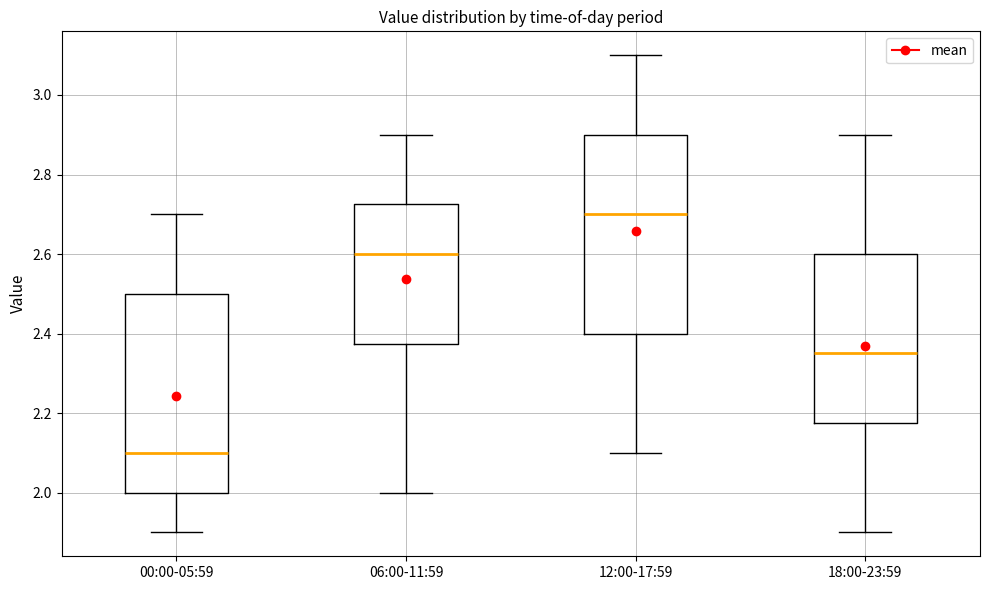

Reading left to right, transcribe this box plot: for each box, give where its median line is, the range the box spans, and where its two whiskers end, as read against the y-axis. The values are not printed on the chart, so give them approximately, as read against the axis.

00:00-05:59: median 2.10, box 2.00 to 2.50, whiskers 1.90 to 2.70
06:00-11:59: median 2.60, box 2.38 to 2.72, whiskers 2.00 to 2.90
12:00-17:59: median 2.70, box 2.40 to 2.90, whiskers 2.10 to 3.10
18:00-23:59: median 2.36, box 2.18 to 2.60, whiskers 1.90 to 2.90